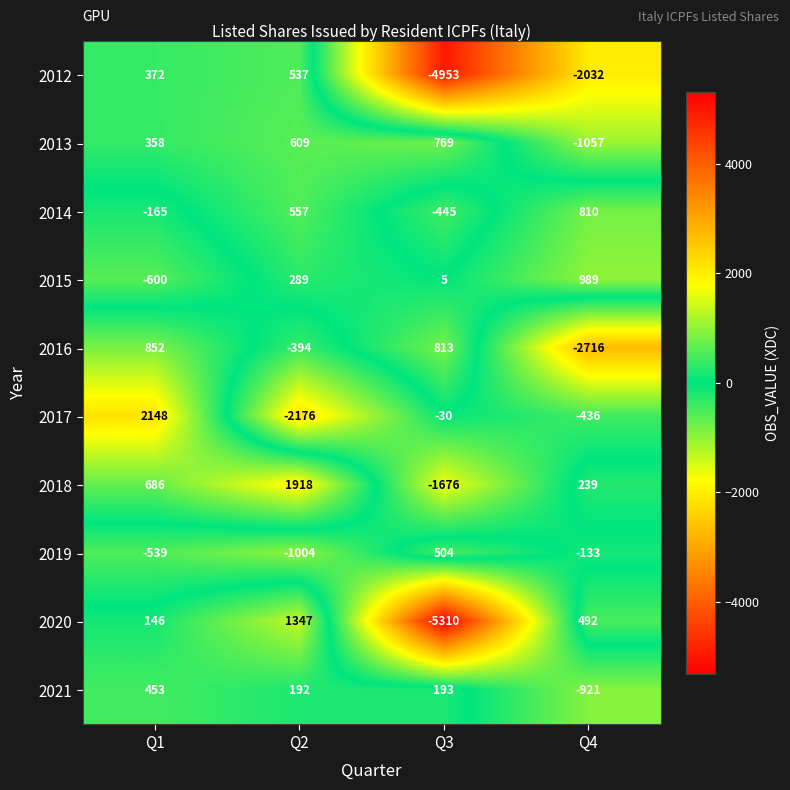

Rank the series at Q3 from lowest to highest value.

2020, 2012, 2018, 2014, 2017, 2015, 2021, 2019, 2013, 2016